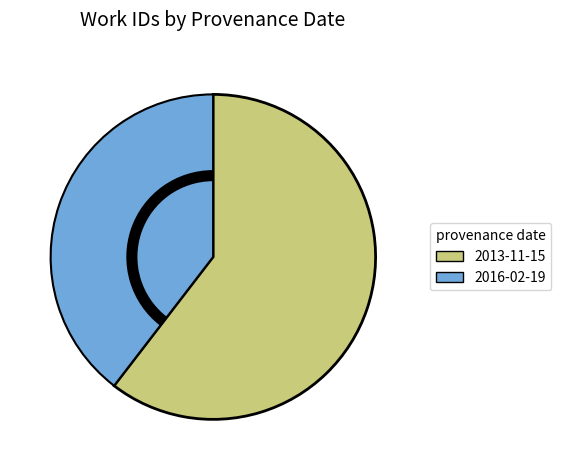

Between 2016-02-19 and 2013-11-15, which is larger?

2013-11-15